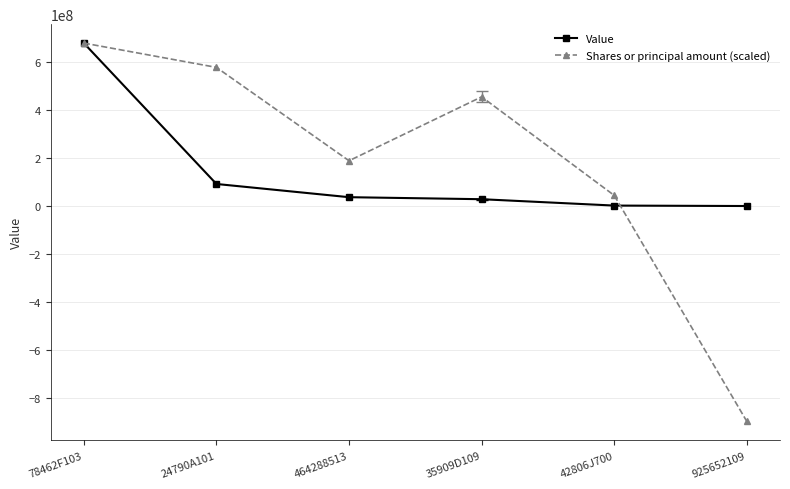

Rank the categories by Shares or principal amount (scaled) value from highest to lowest.

78462F103, 24790A101, 35909D109, 464288513, 42806J700, 925652109